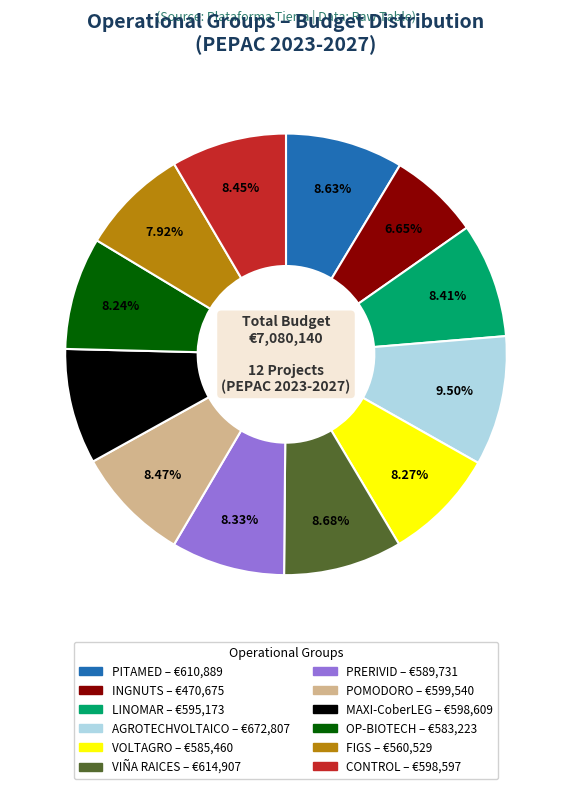

Which slice is the largest?

AGROTECHVOLTAICO